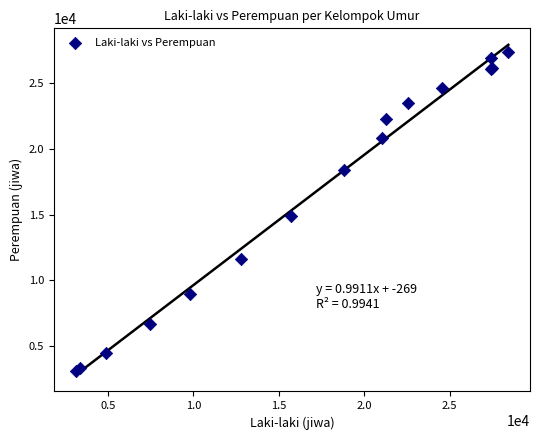

What Y value in the scatter plot is closest to 15263?

14878